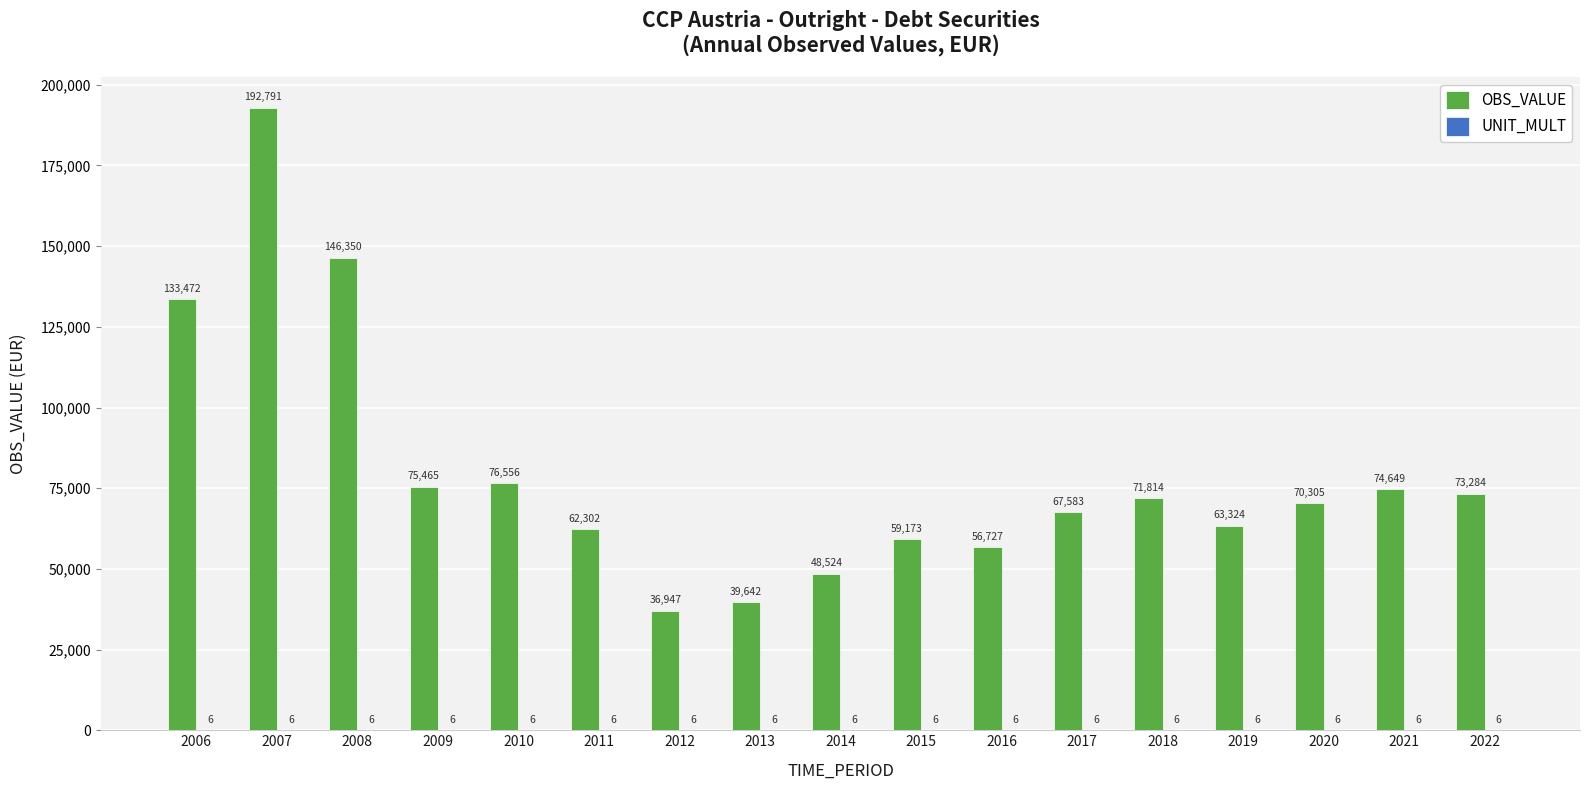

What is the spread (max minus min) of values at 2021?

74643